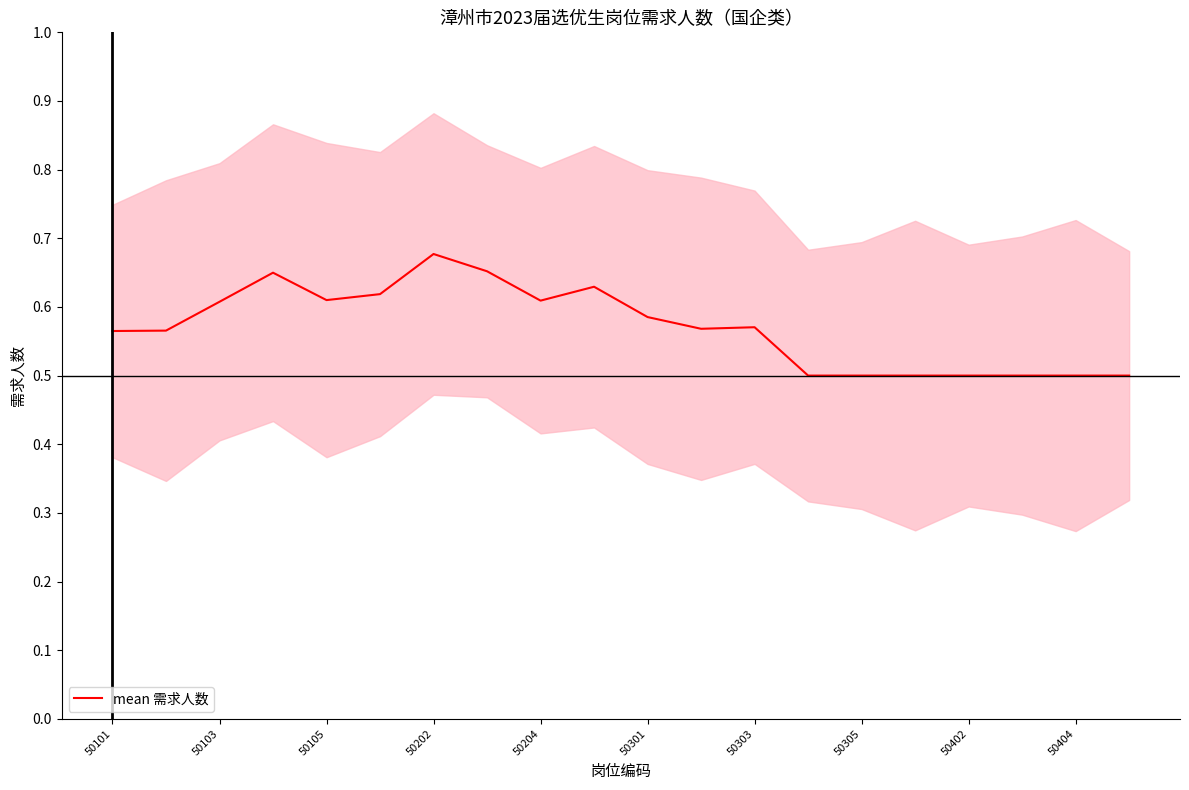

The value of mean 需求人数 at 50305 is 0.7. True or false?

False